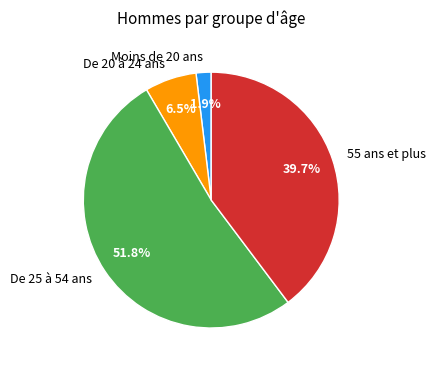

Rank the categories by value from highest to lowest.

De 25 à 54 ans, 55 ans et plus, De 20 à 24 ans, Moins de 20 ans